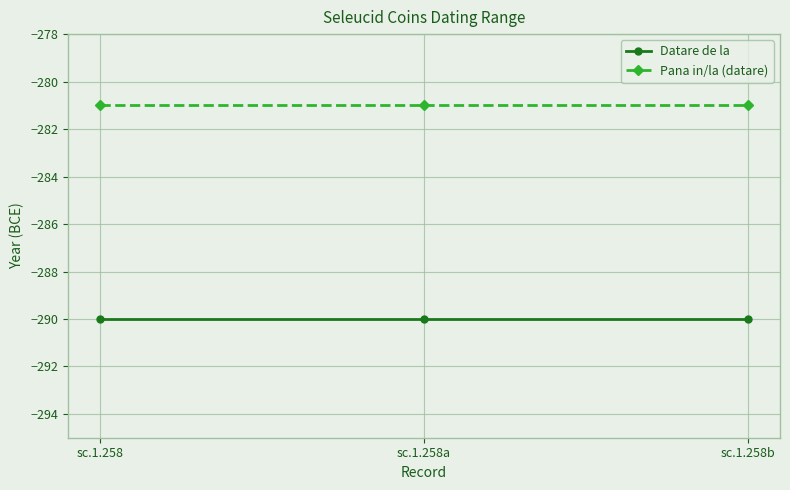

What is the total value across all series at sc.1.258a?

-571